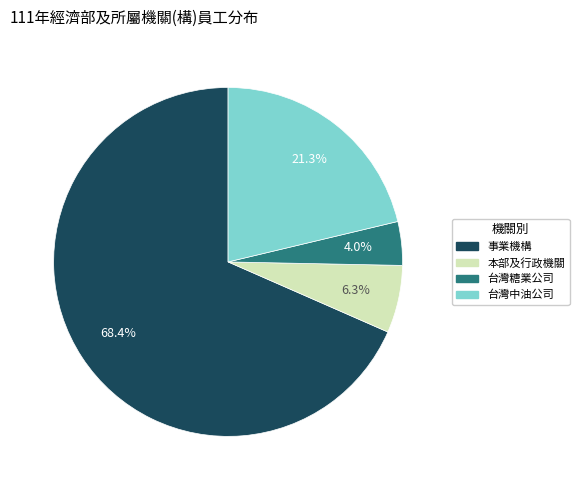

What percentage is the 台灣糖業公司 slice, to the nearest percent?

4%